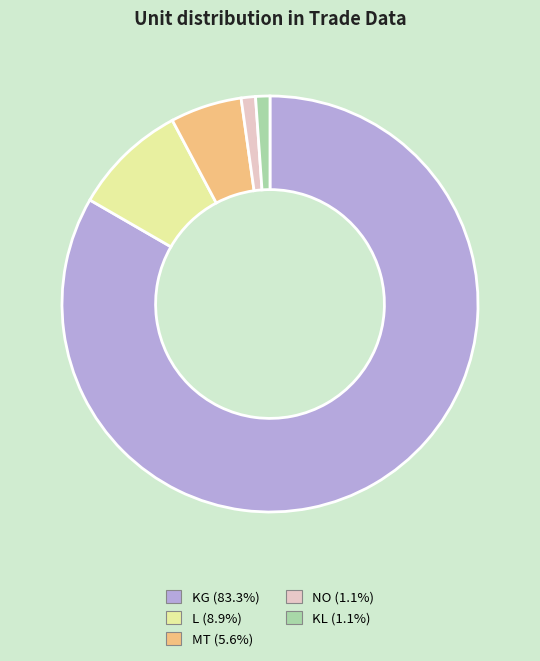

How many segments does this pie chart have?

5